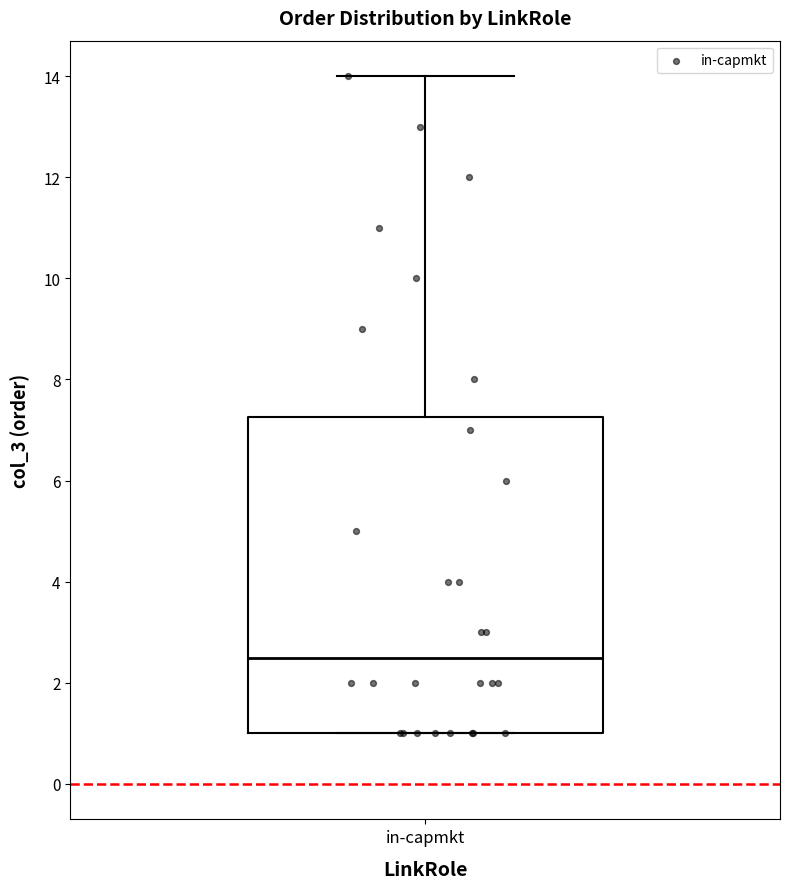

Transcribe this box plot: give where the median line is, the range the box spans, and where the two whiskers end, as read against the y-axis. The values are not printed on the chart, so give them approximately, as read against the axis.

median 2.6, box 1.0 to 7.2, whiskers 1.0 to 14.0